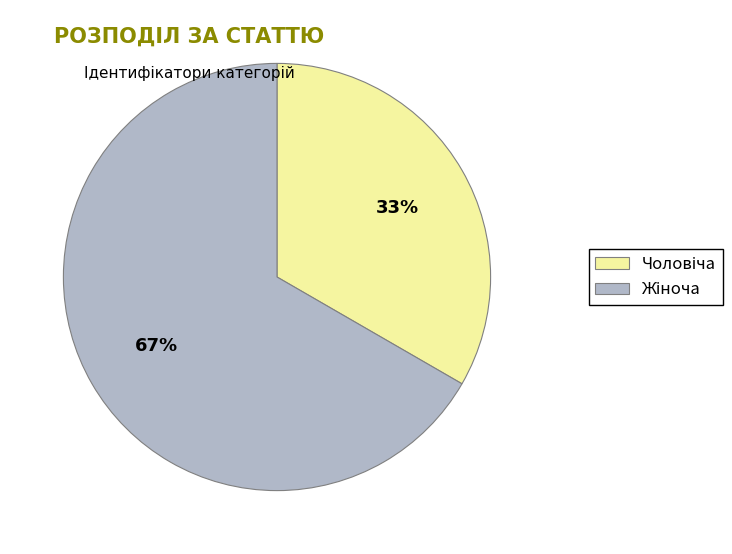

How many segments does this pie chart have?

2